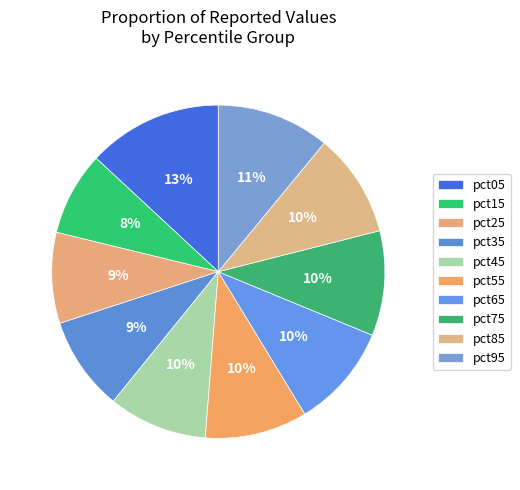

Rank the categories by value from lowest to highest.

pct15, pct25, pct35, pct45, pct55, pct85, pct65, pct75, pct95, pct05